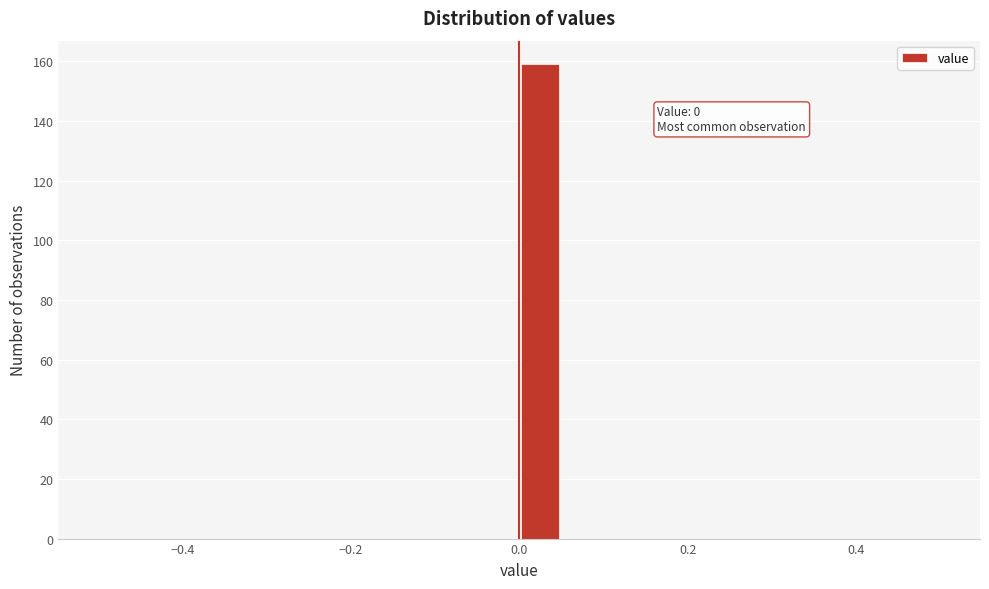

Read against the x-axis, roughly where is the centre of the tallest bar?

0.02